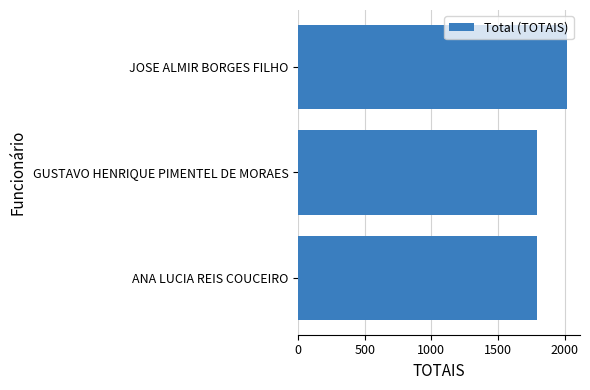

What is the difference between the maximum and minimum values?

221.6